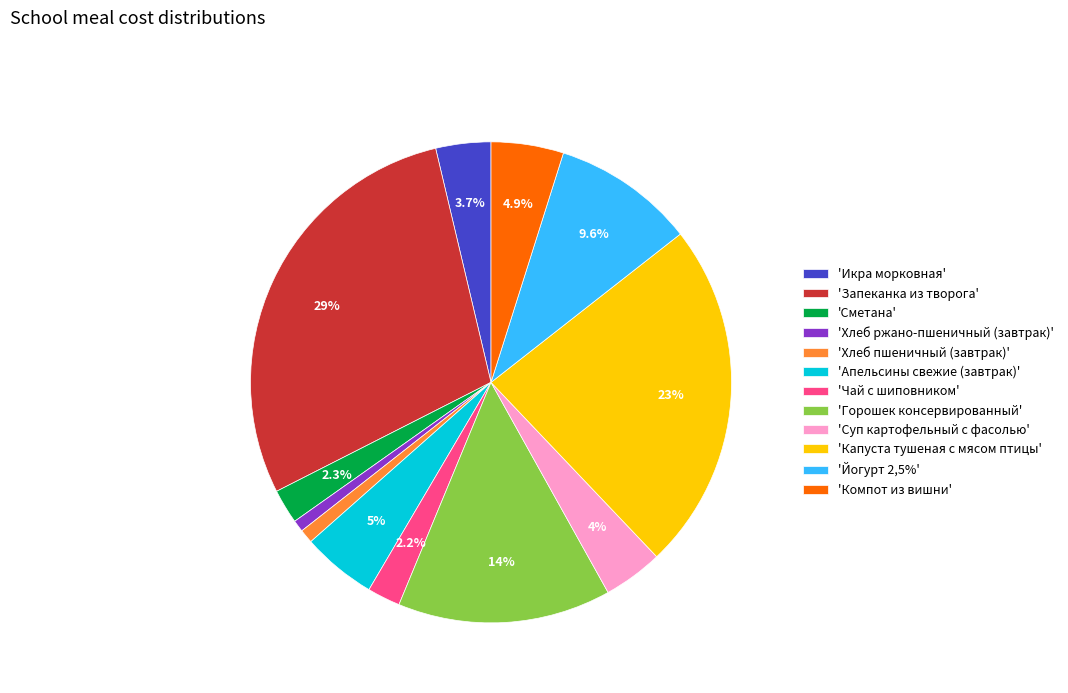

Count the number of slices in the pie.

12